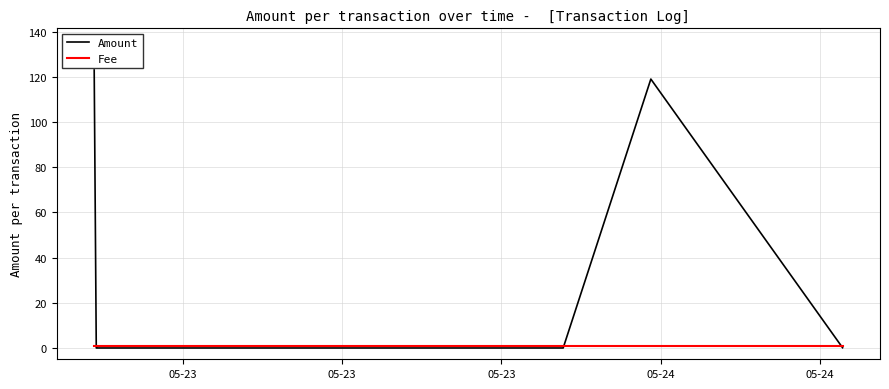

How many intersections are there between Amount and Fee?

3